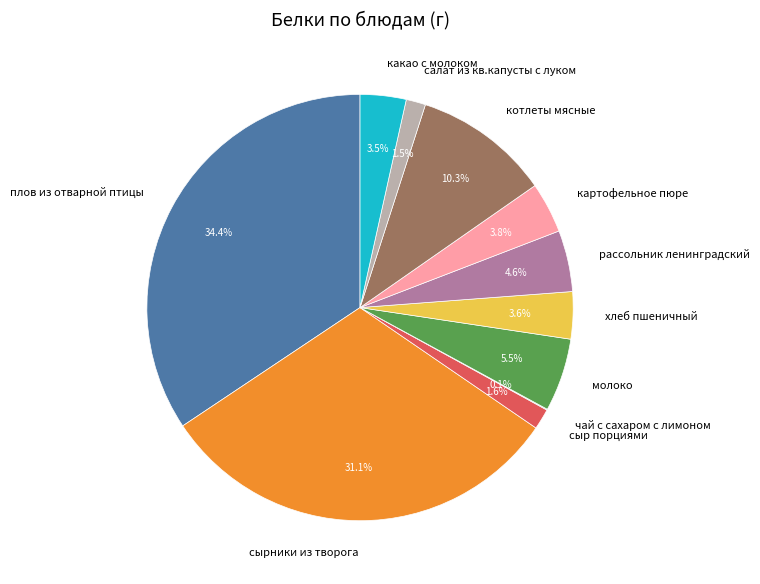

Is it true that плов из отварной птицы is 34% of the pie?

True